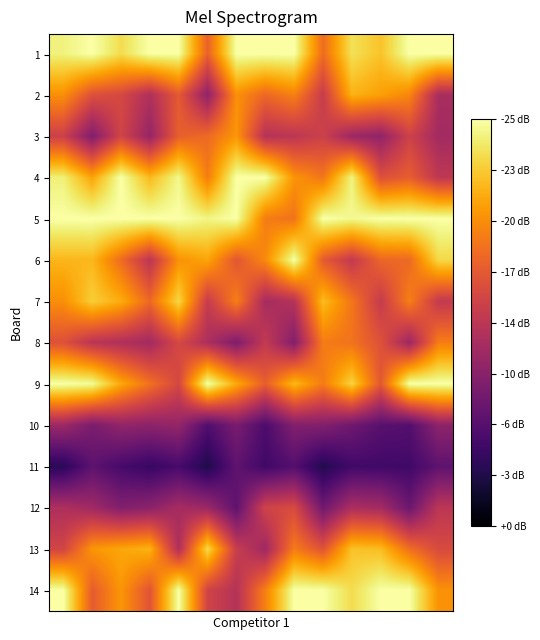

Rank the series by their maximum value, from lowest to highest.

11, 10, 12, 8, 3, 2, 7, 13, 1, 4, 5, 6, 9, 14